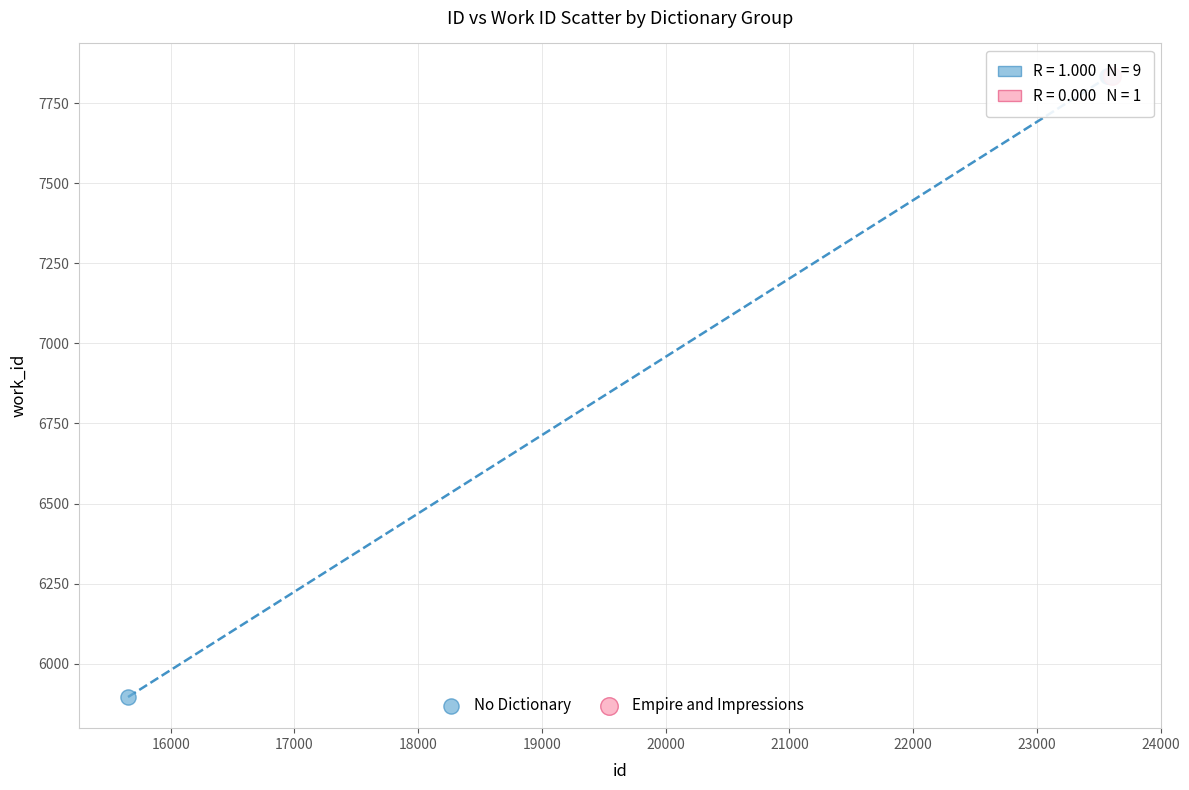

What are all the series names shown in the legend?

No Dictionary, Empire and Impressions